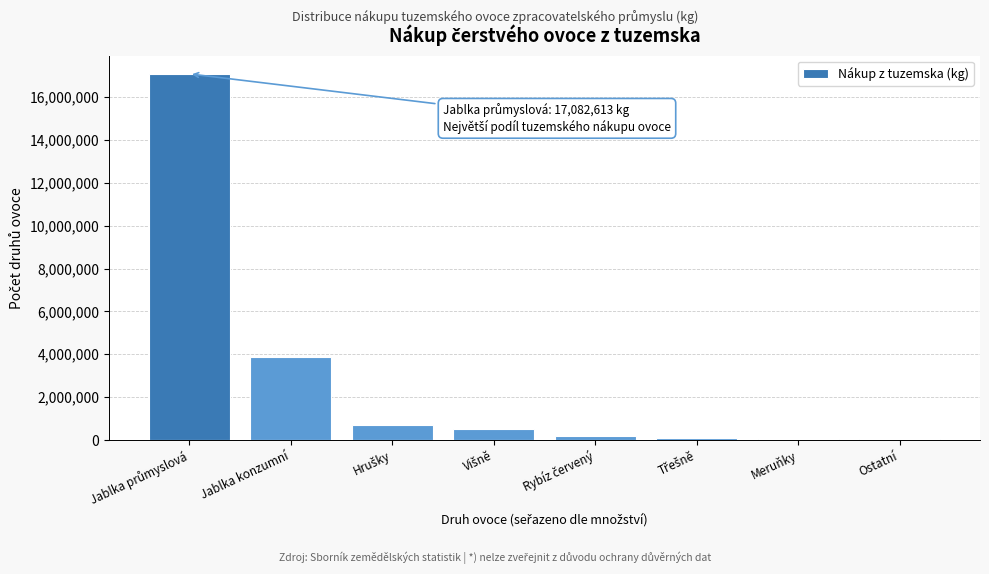

True or false: the data shows 3890158 at Jablka konzumní.

True